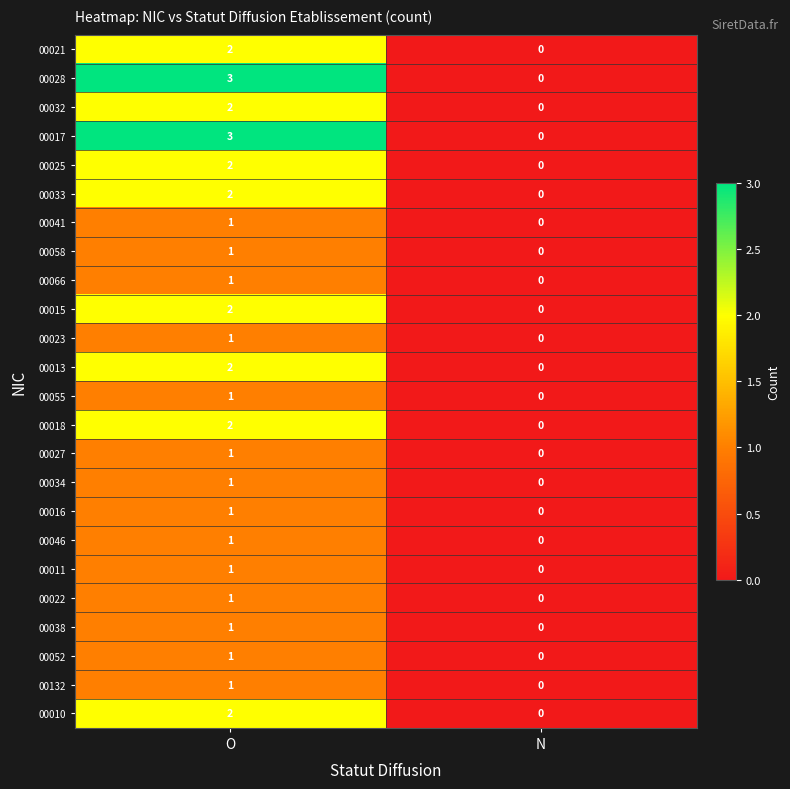

Where is 00027 nearest to the value 0?

N